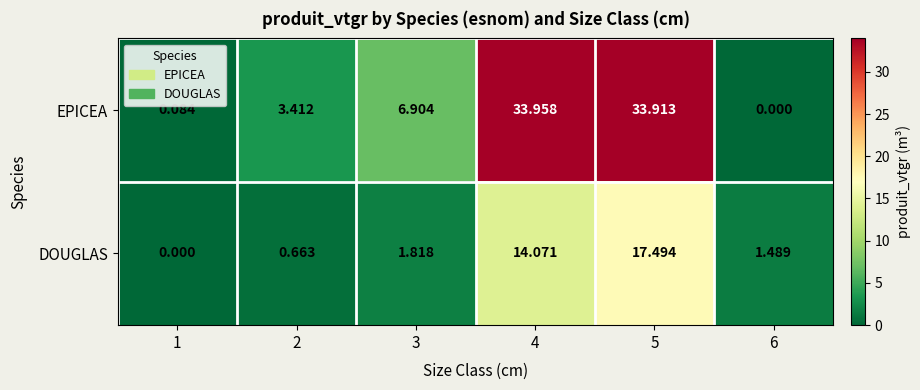

Is the value of DOUGLAS at 4 greater than the value of EPICEA at 5?

No